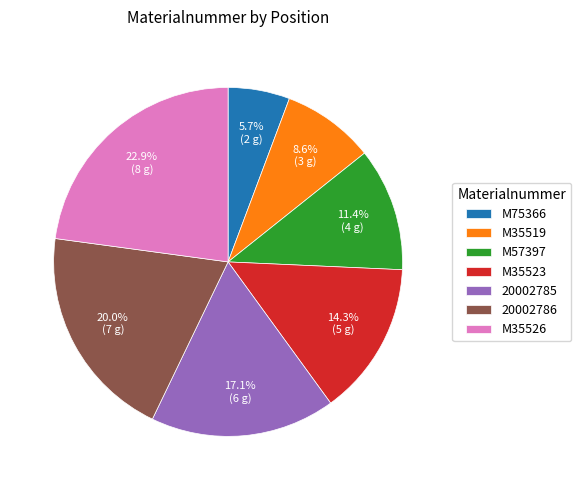

Between M35523 and M35526, which is larger?

M35526